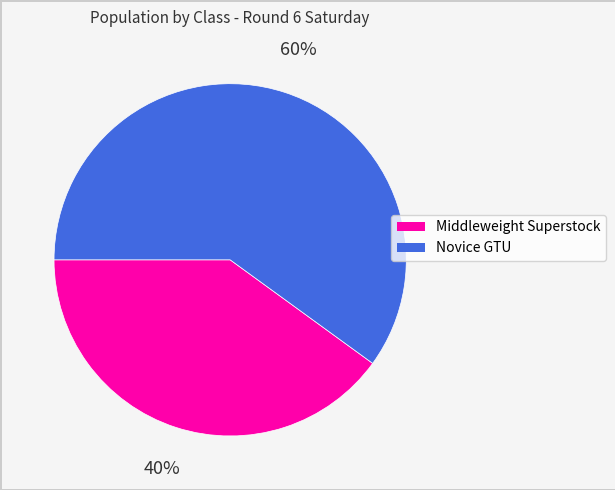

To the nearest percent, what is the average slice percentage?

50%